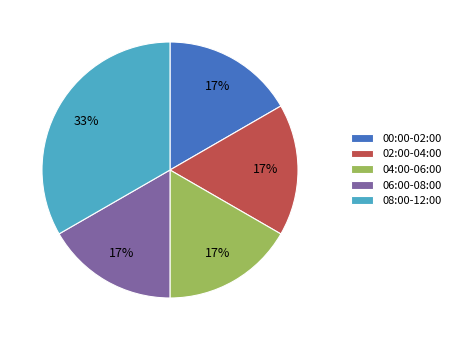

Which category has the biggest portion of the pie?

08:00-12:00